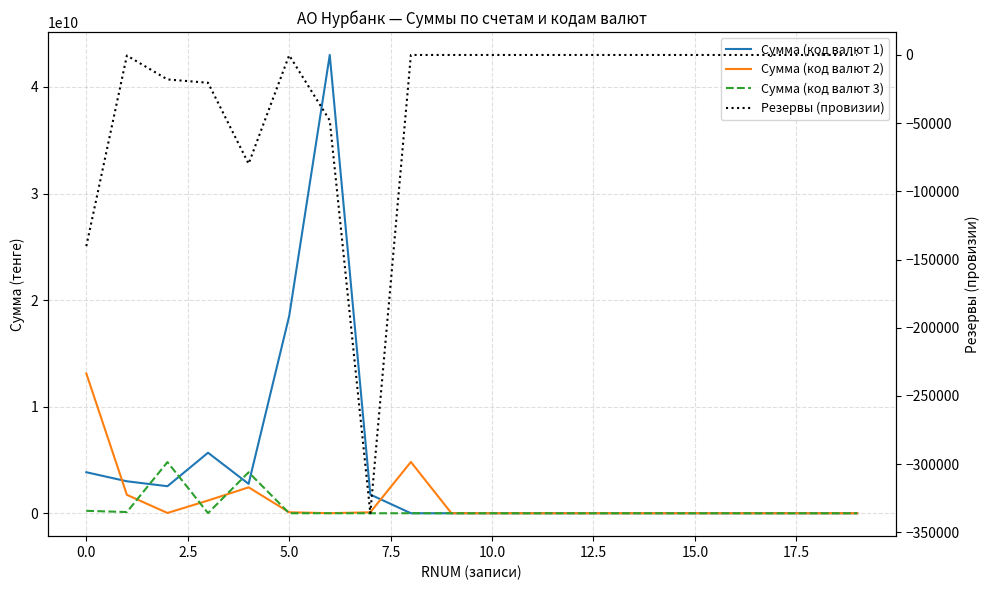

What is the label of the 20th point from the left?

19